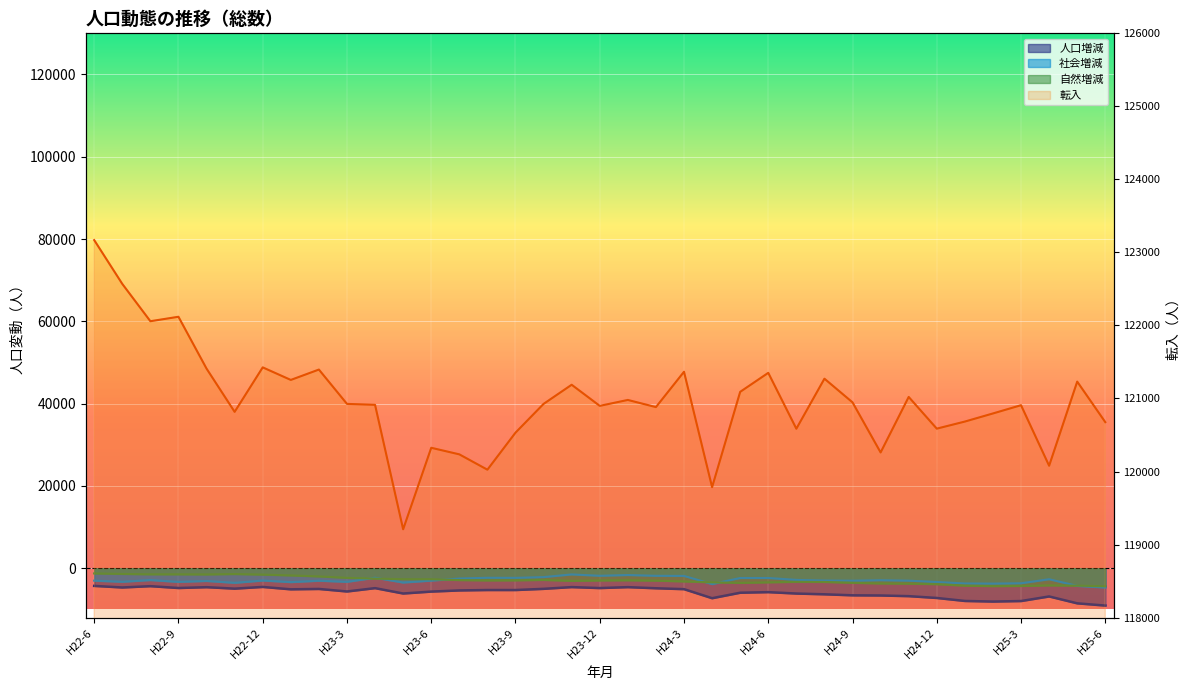

What is the difference between the maximum and minimum values?

3960